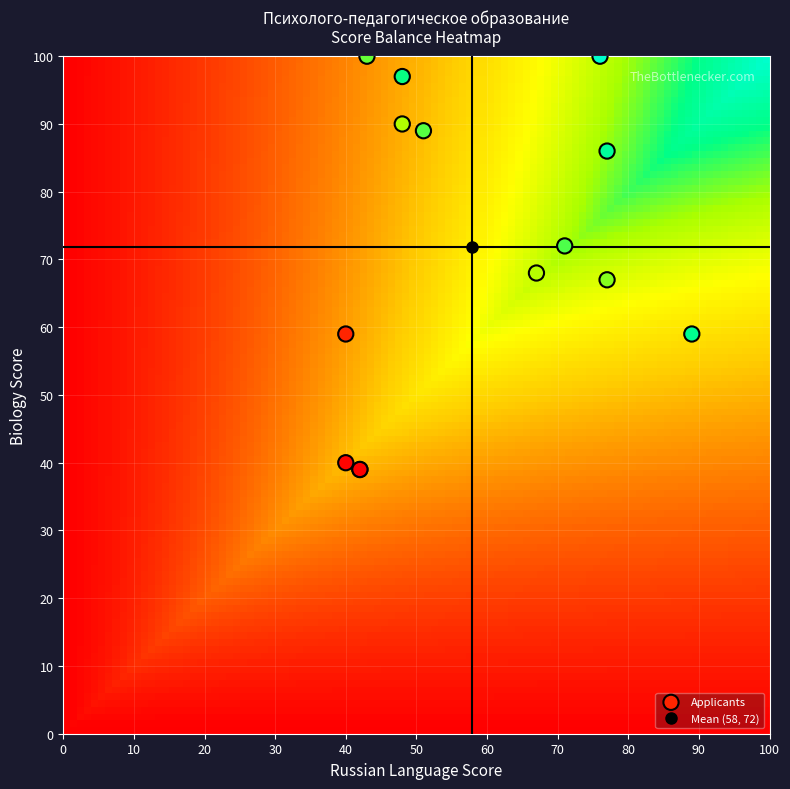

What Y value in the scatter plot is closest to 69?

68